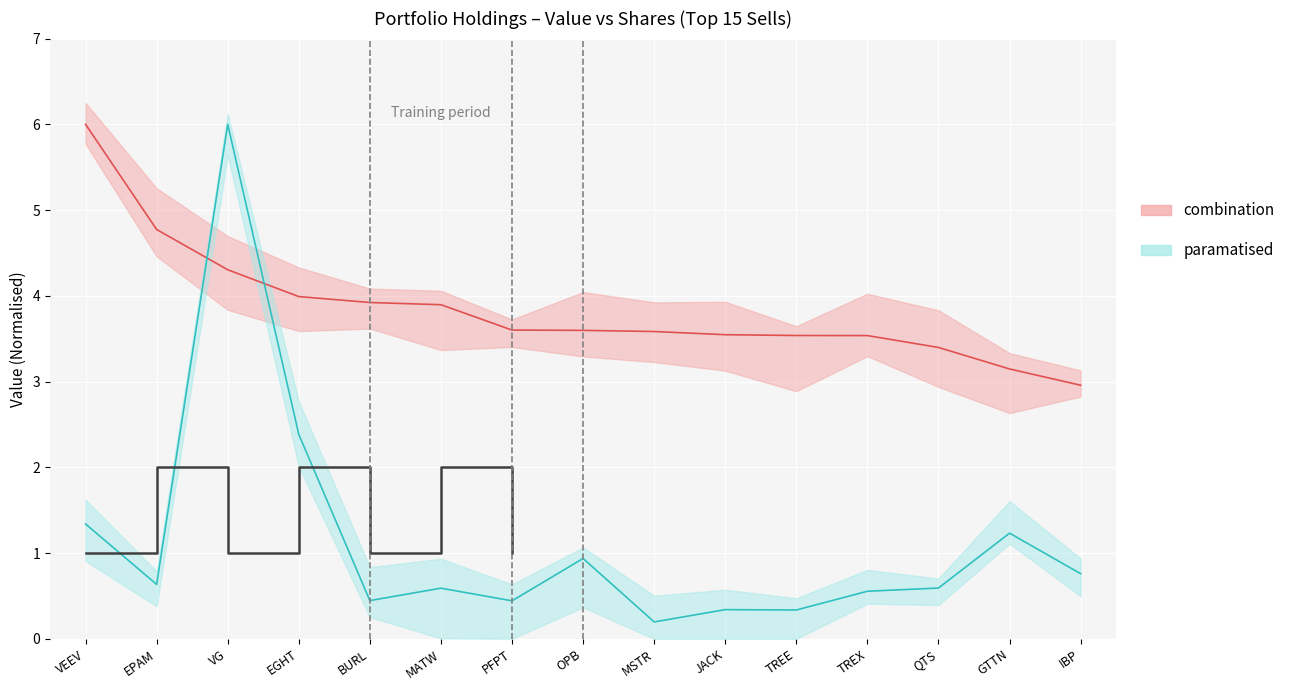

True or false: Value has more than 0 points higher than both neighbors.

False